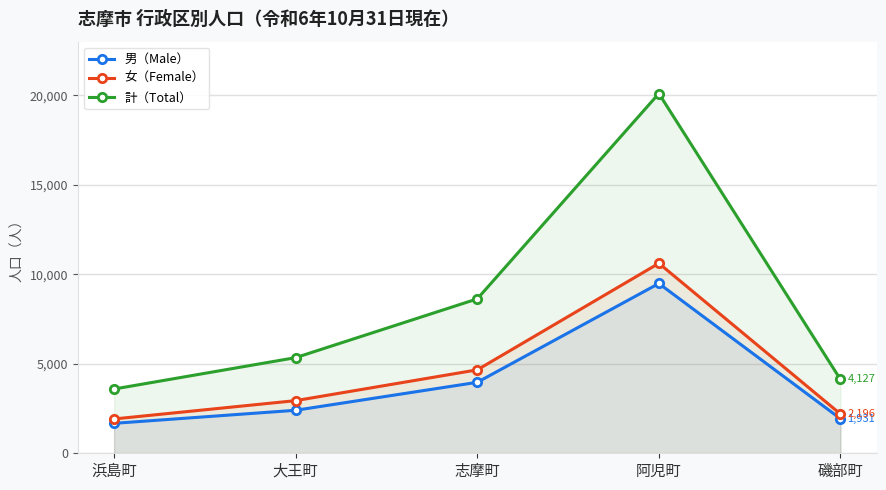

What is the value of the 女（Female） point at the 2nd from the left?

2942